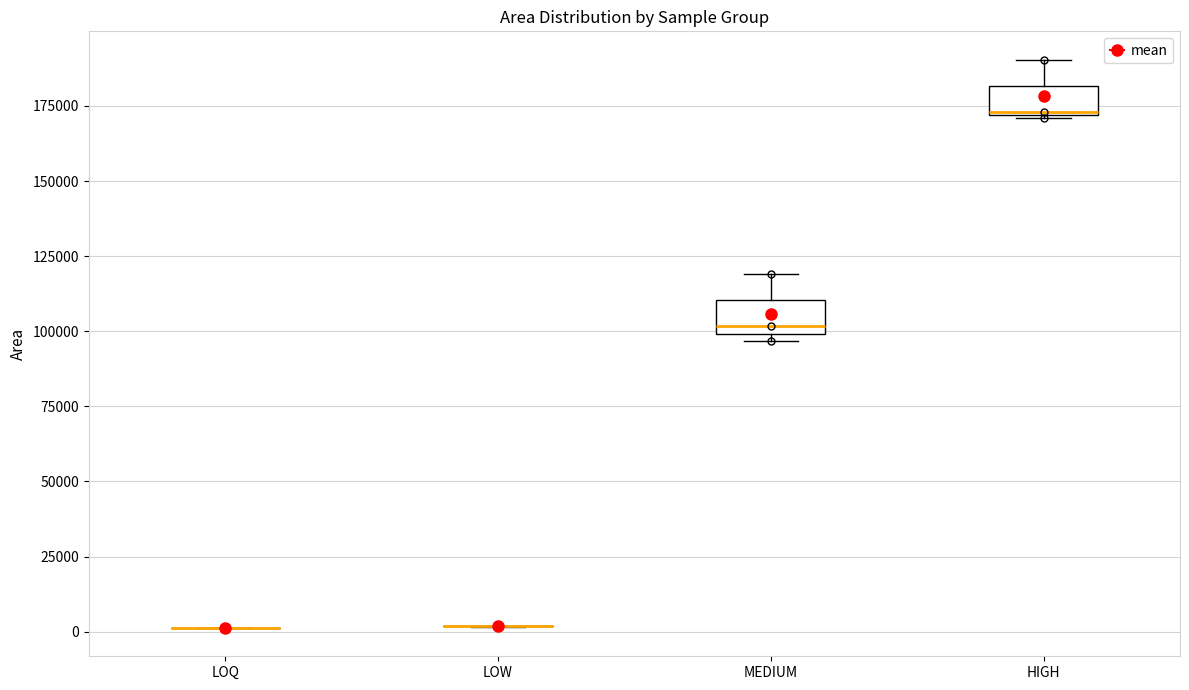

Where does the upper whisker of the box for MEDIUM end on the y-axis? The values are not printed on the chart, so give them approximately, as read against the axis.

120000